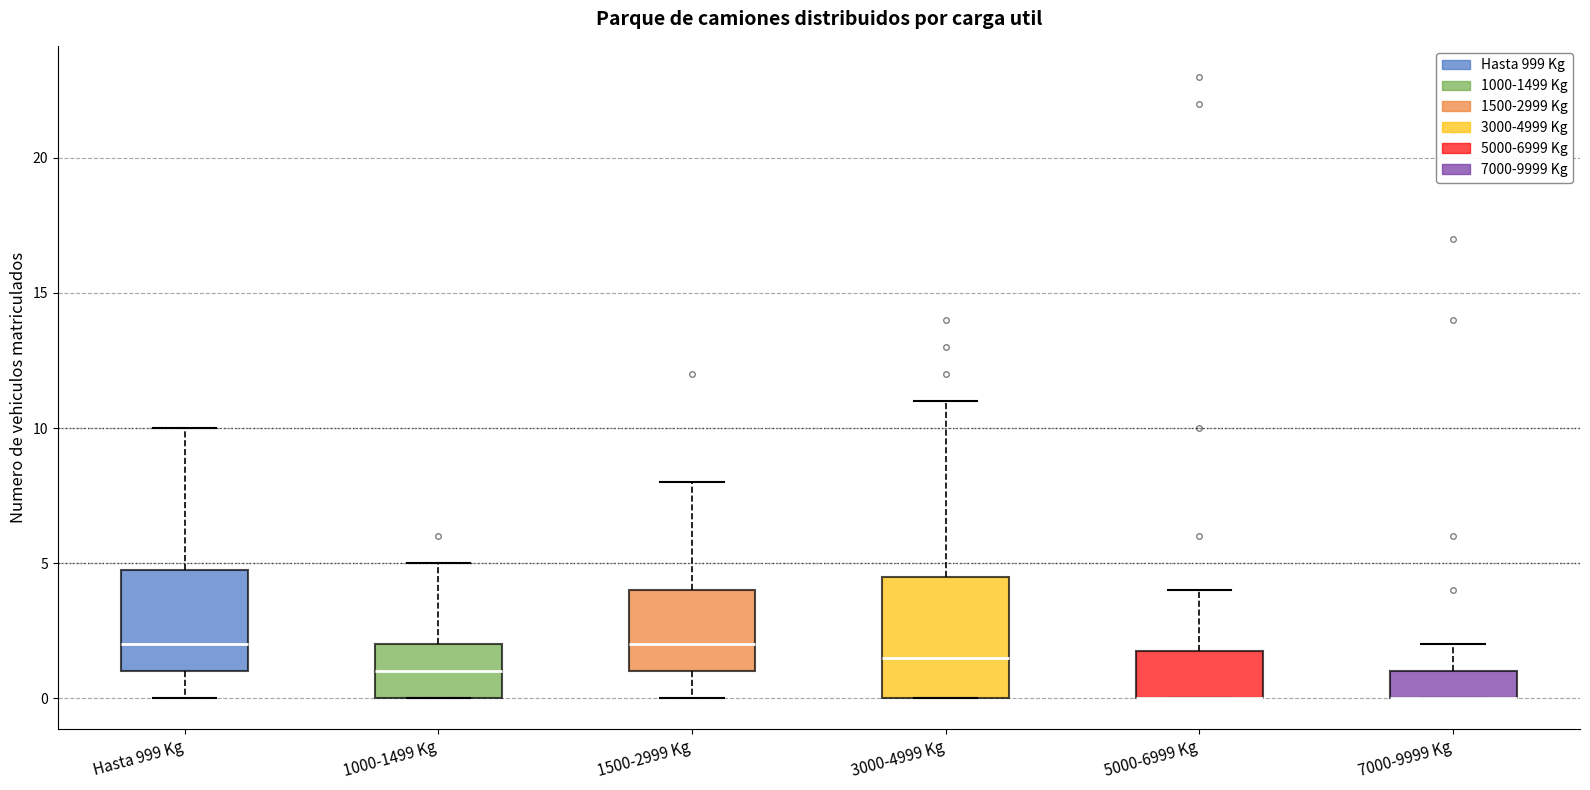

Which box is the tallest, from its lower edge to its upper edge?

3000-4999 Kg